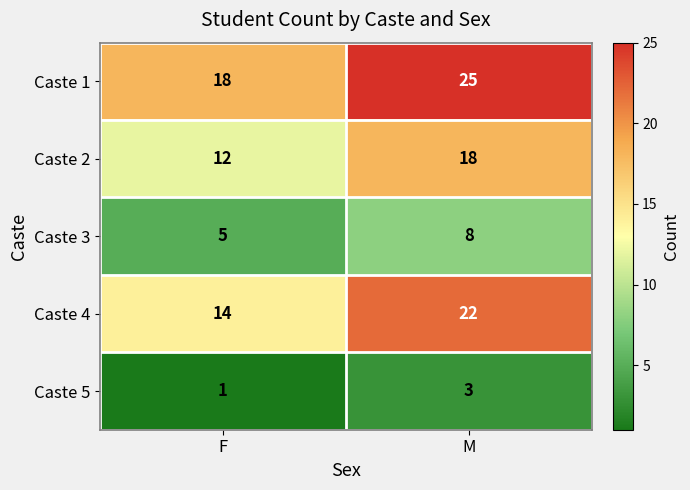

Reading right to left, what are all the values shown in this chart?

Caste 1: M=25	F=18
Caste 2: M=18	F=12
Caste 3: M=8	F=5
Caste 4: M=22	F=14
Caste 5: M=3	F=1